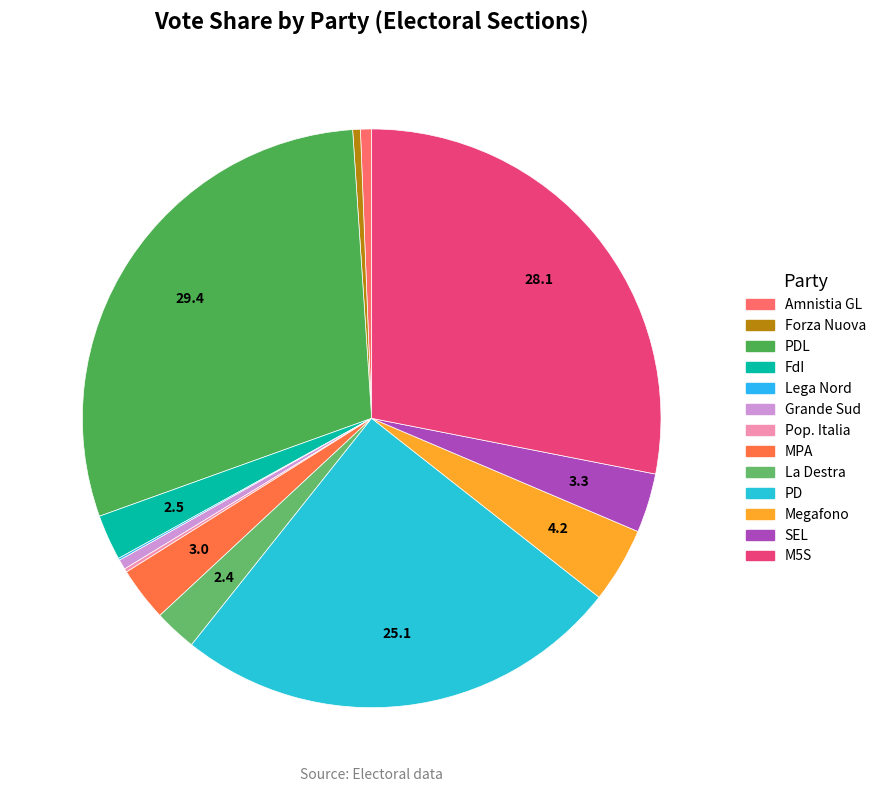

What is the smallest slice in the pie chart?

LEGA NORD